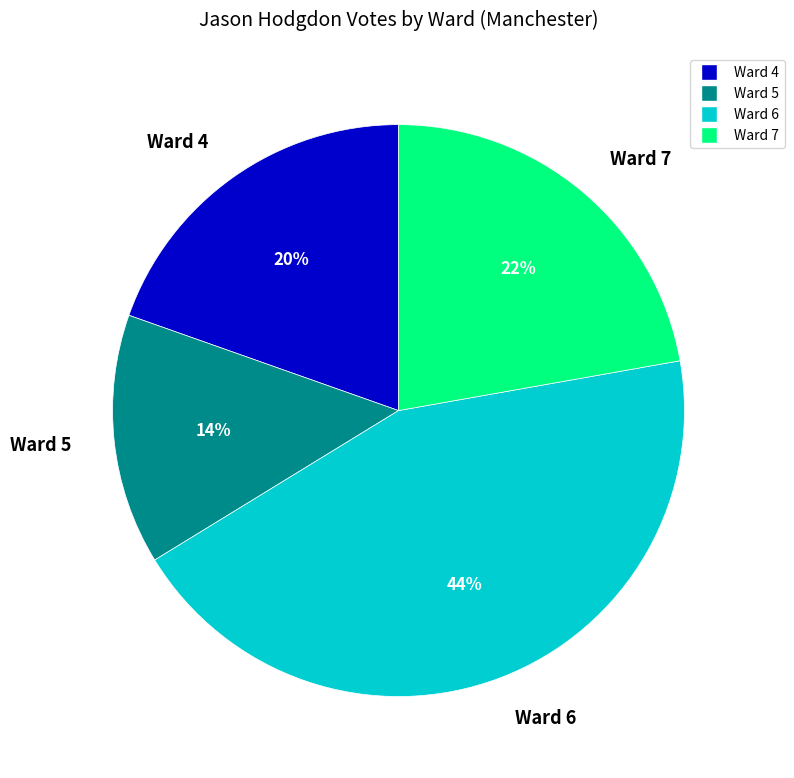

Is Ward 5 the majority of the pie?

No